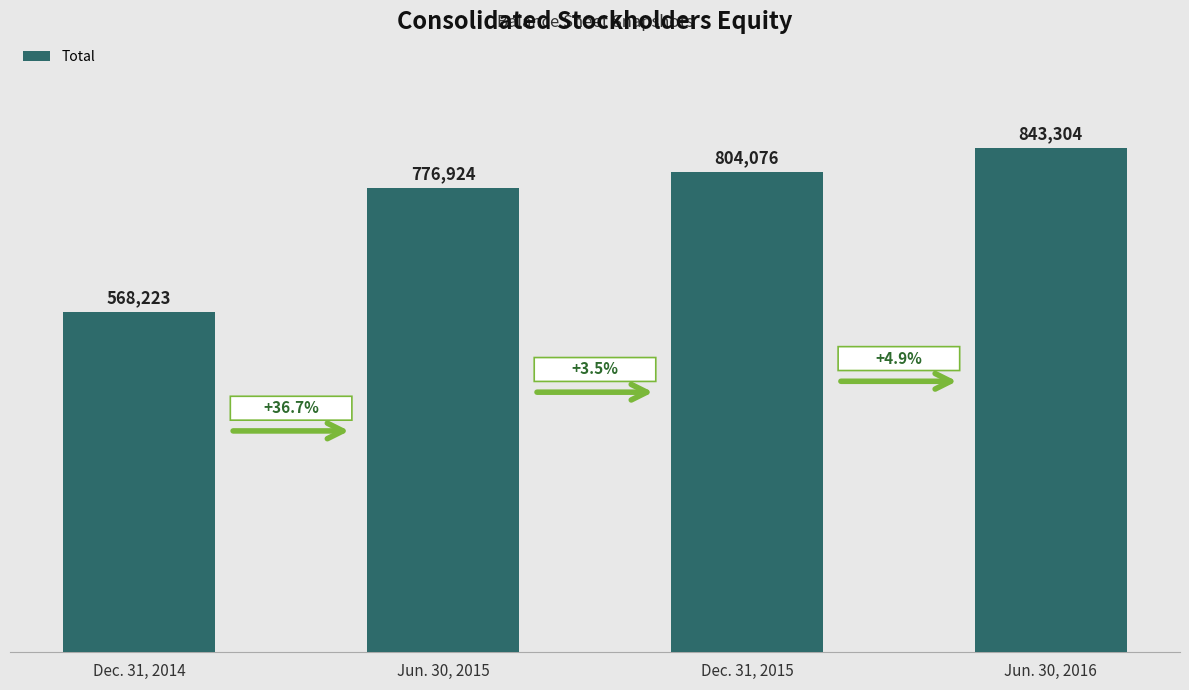

Reading right to left, extract all data points from this chart.

843304	804076	776924	568223